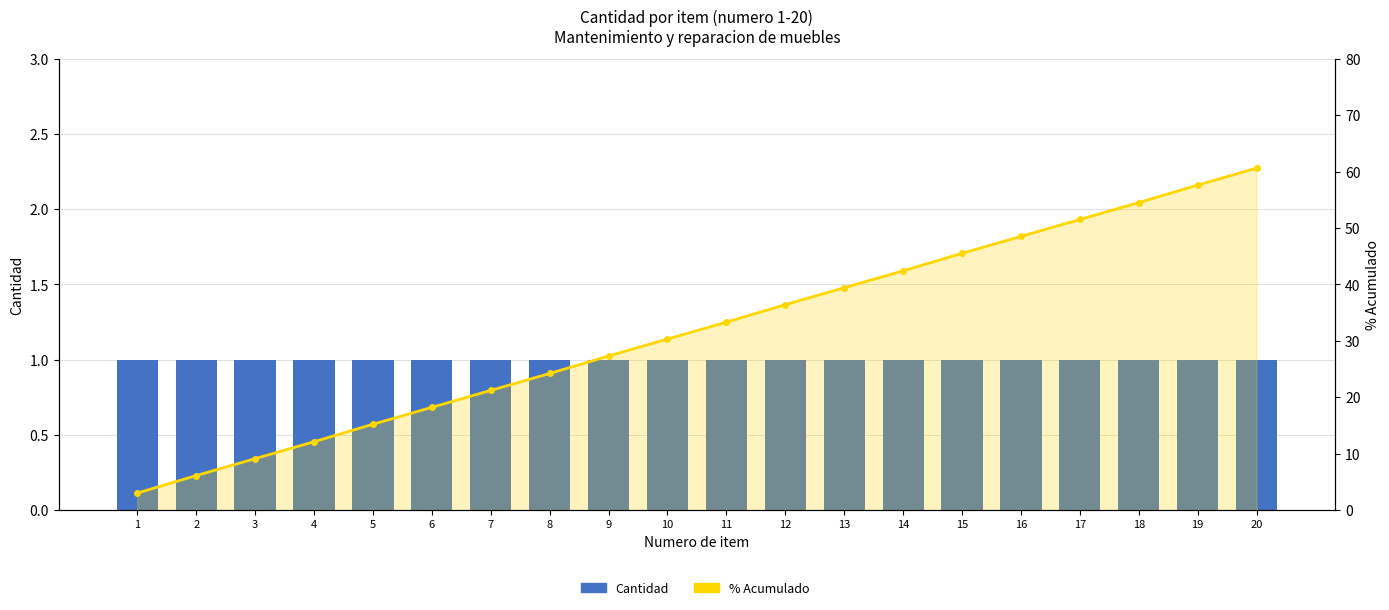

How many series are shown in this chart?

2